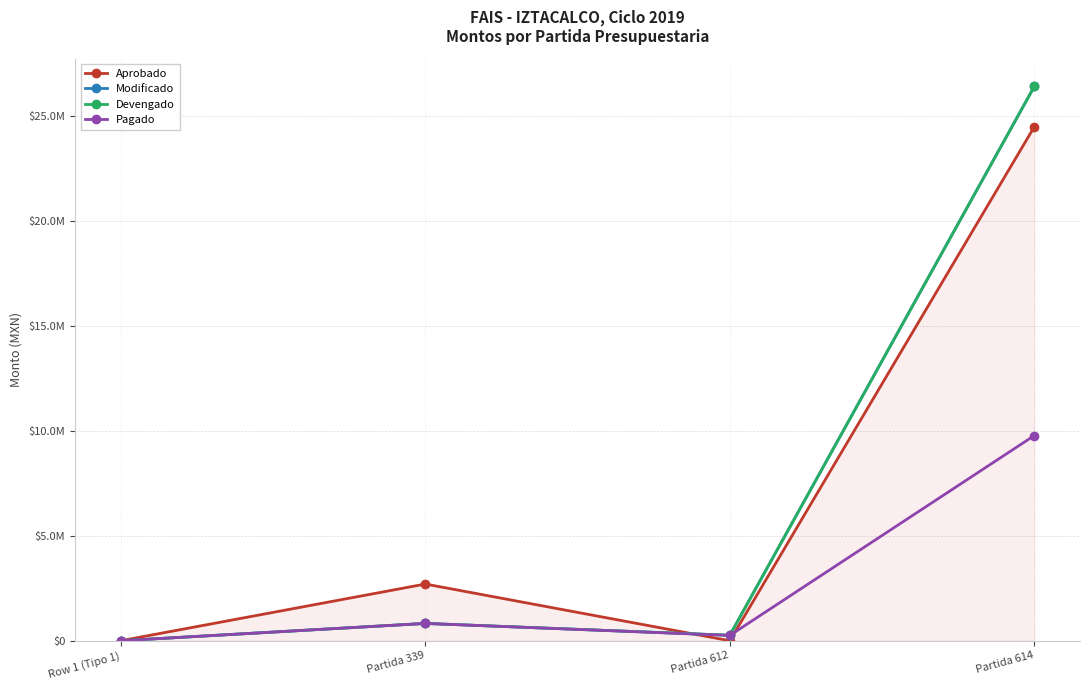

Reading left to right, transcribe all the data shown in this chart.

Aprobado: 0.0	2701364.0	0.0	24485350.0
Modificado: 0.0	824807.6	261189.2	26407599.3
Devengado: 0.0	824807.6	261189.2	26407599.3
Pagado: 0.0	824807.6	252738.4	9774228.9